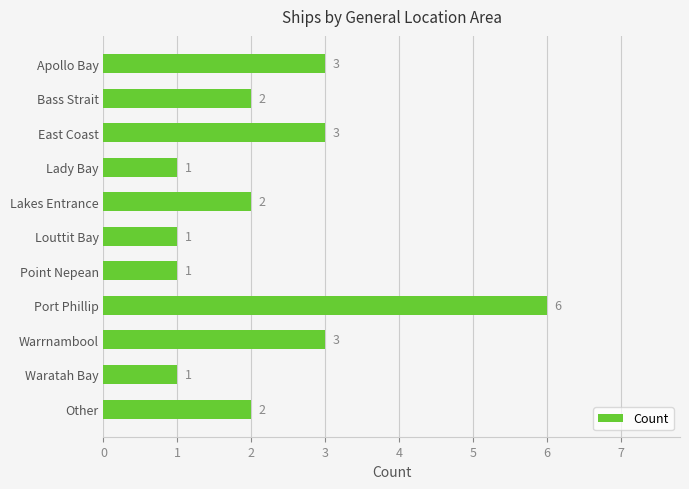

What is the difference between the second highest and minimum values?

2